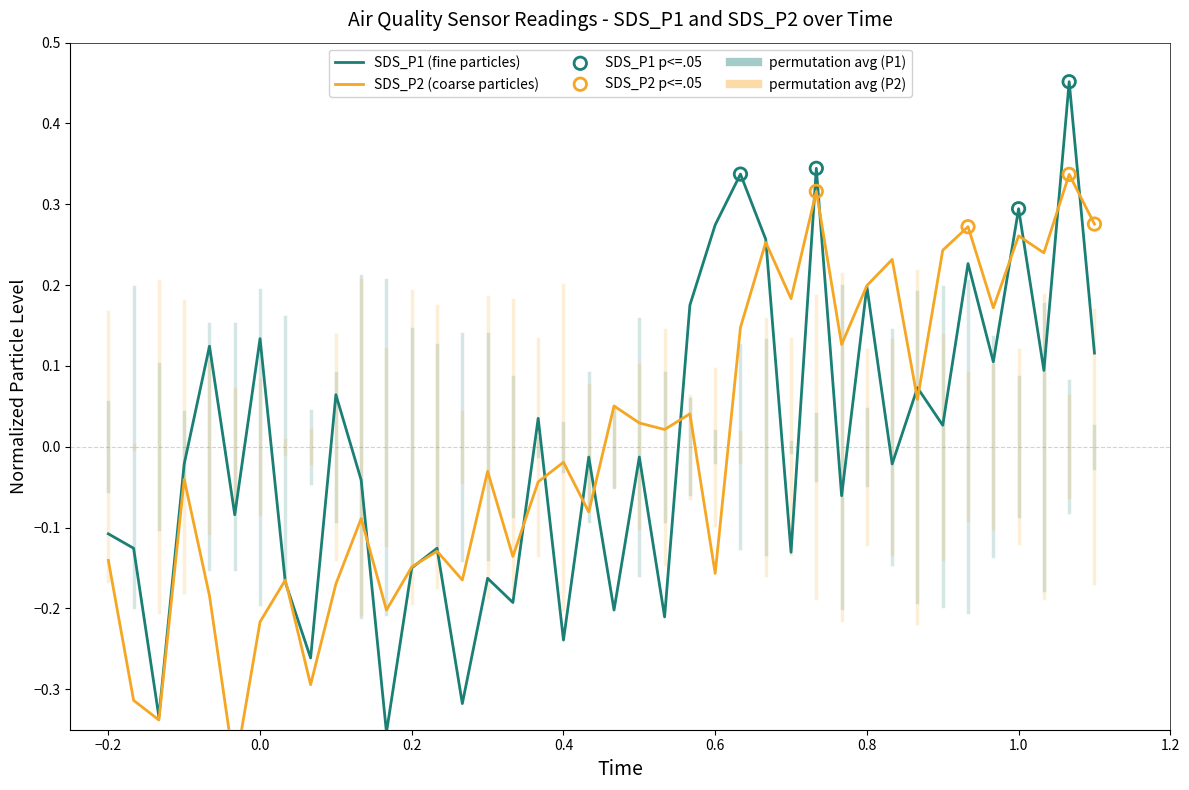

What are all the series names shown in the legend?

SDS_P1, SDS_P2